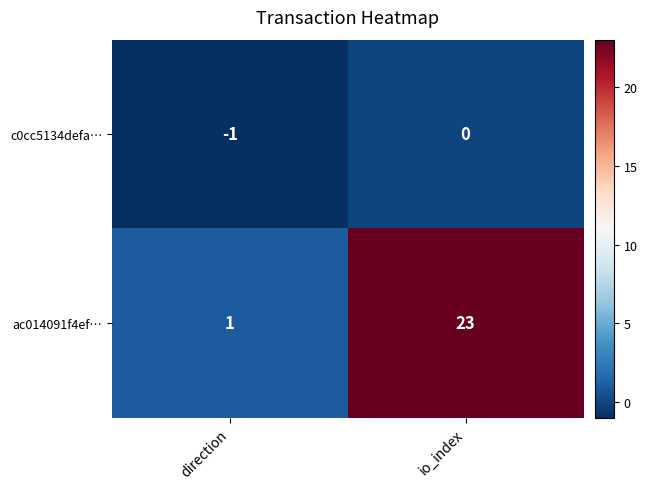

What is the sum of the ac014091f4ef… values at io_index and direction?

24